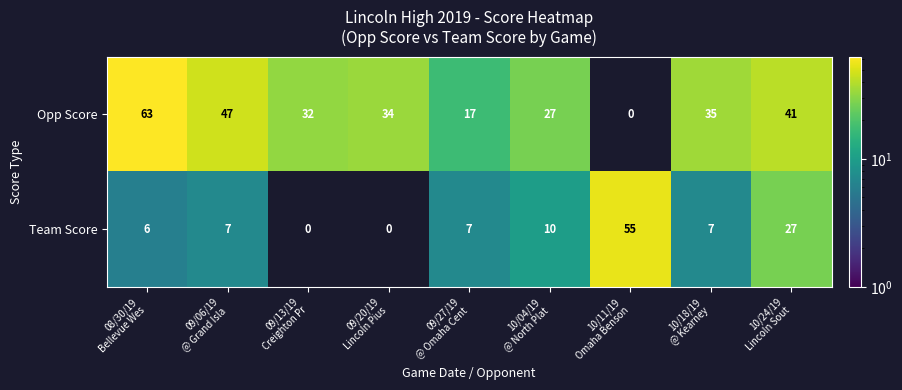

Which series has the widest spread of values?

Opp Score